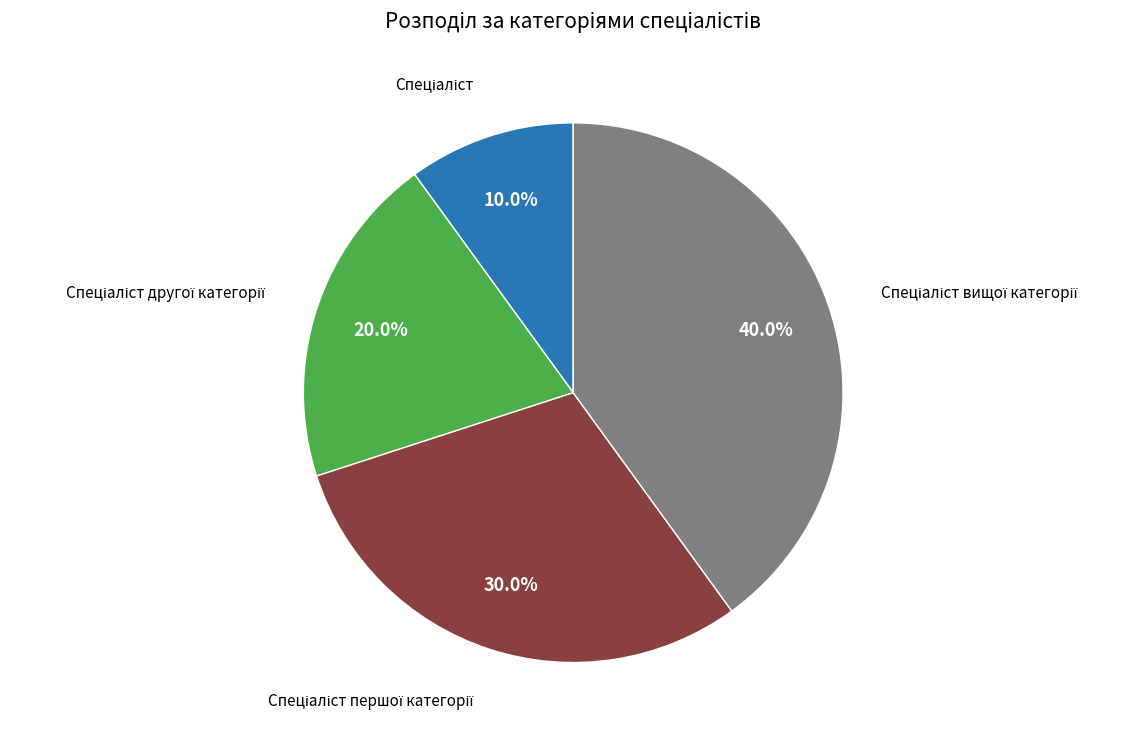

Is there any slice that represents more than half of the pie?

No